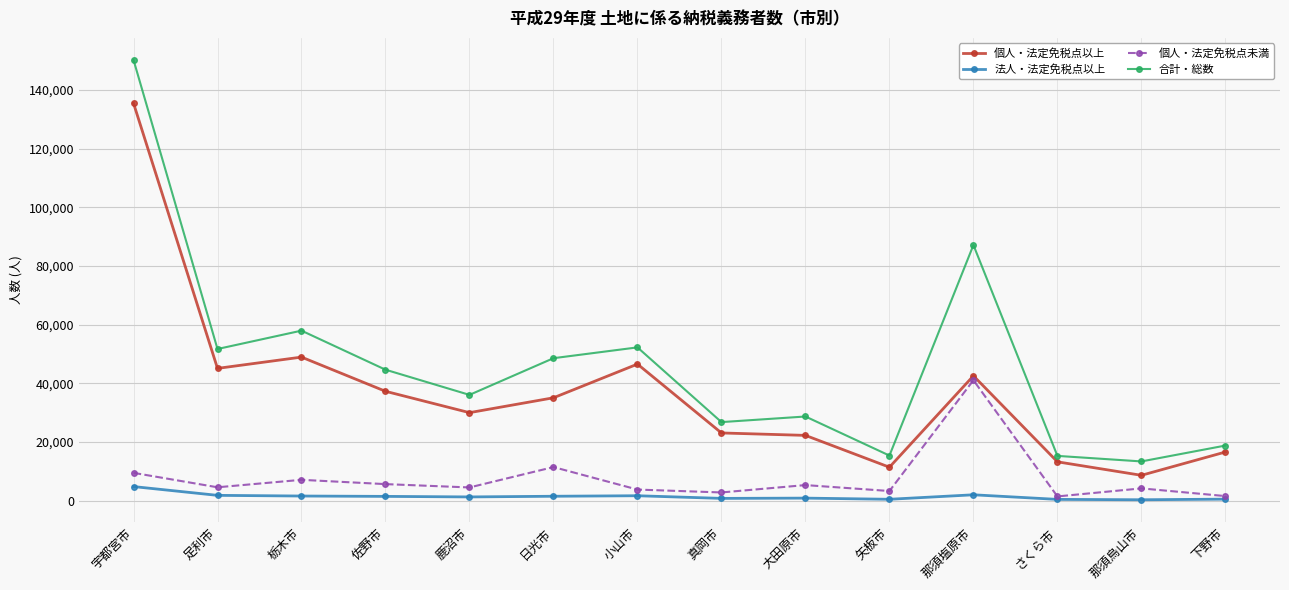

What is the average value of the 個人・法定免税点以上 series?

36881